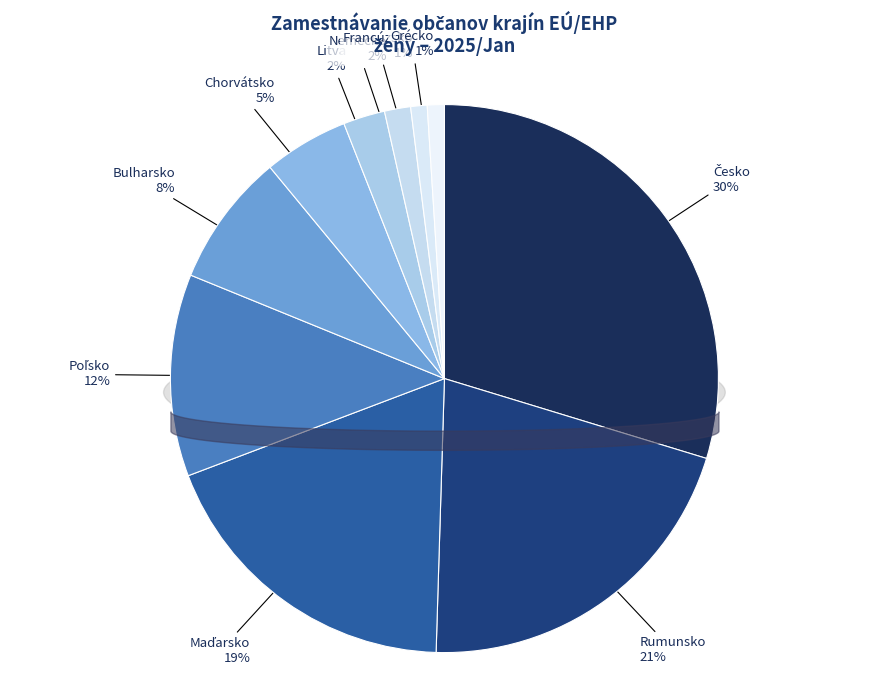

The Poľsko slice represents 18% of the pie. True or false?

False